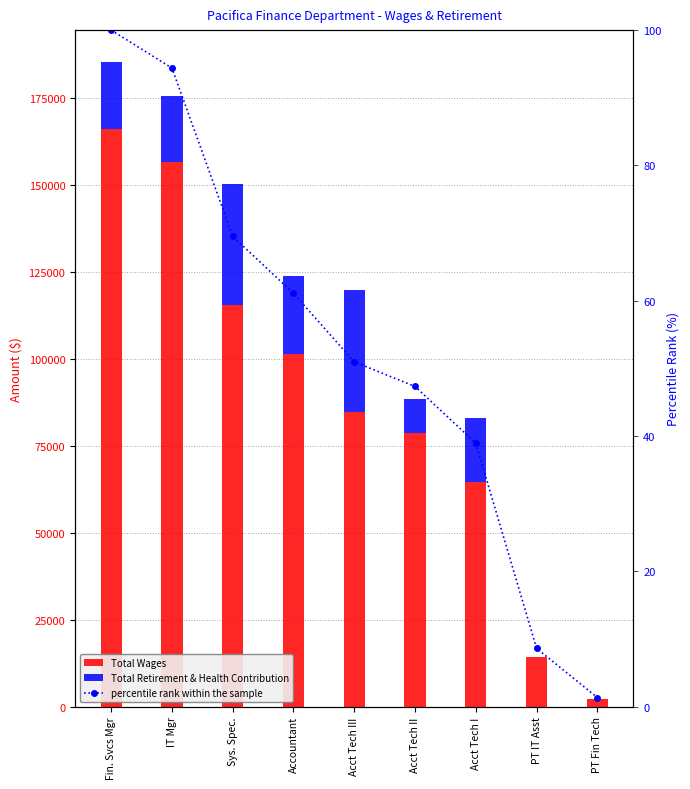

How many series are shown in this chart?

3